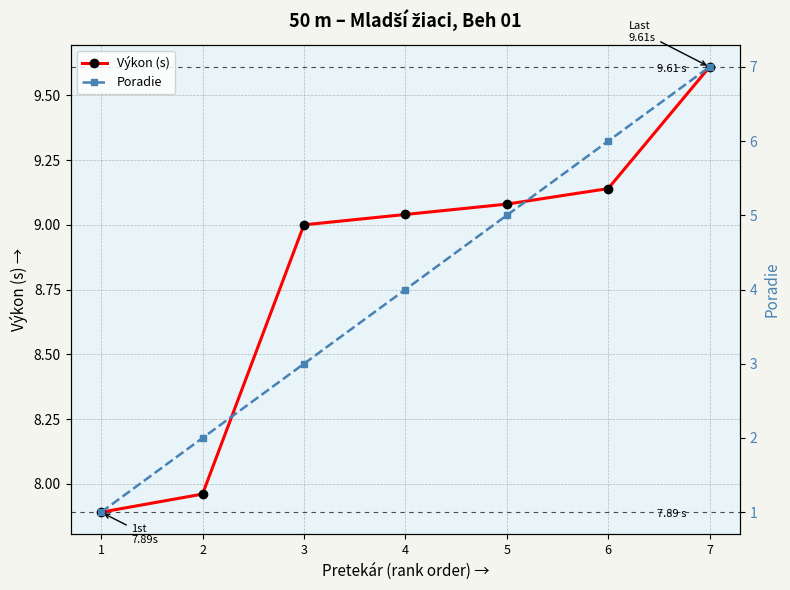

True or false: Poradie and Výkon (s) intersect in this chart.

False